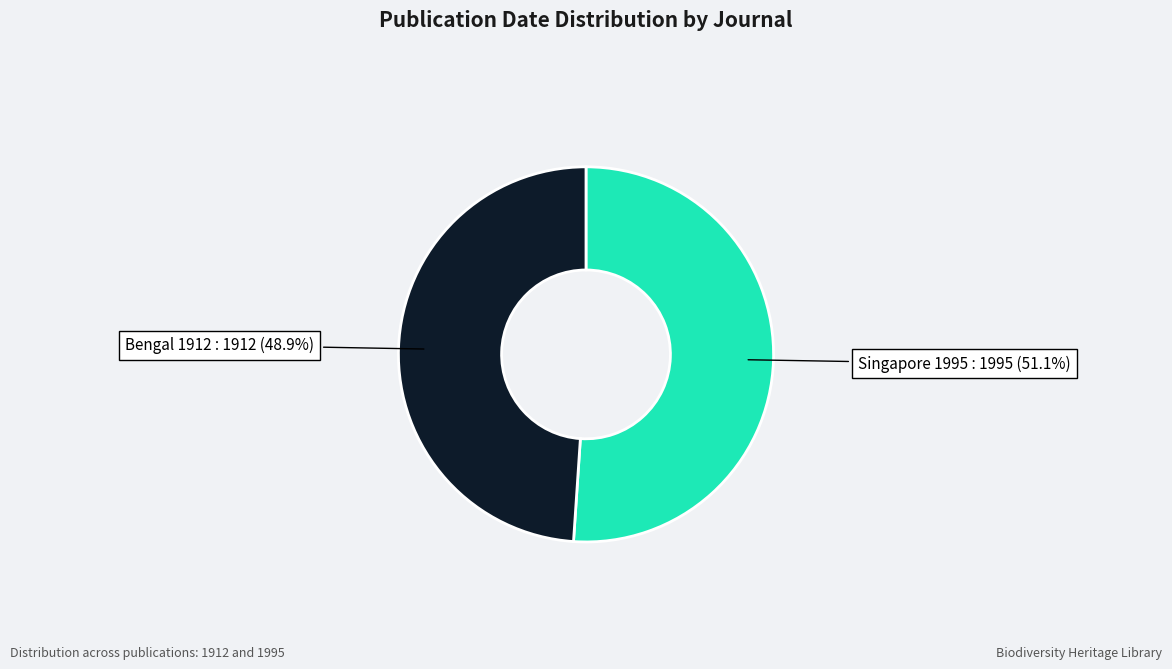

Is there any slice that represents more than half of the pie?

Yes